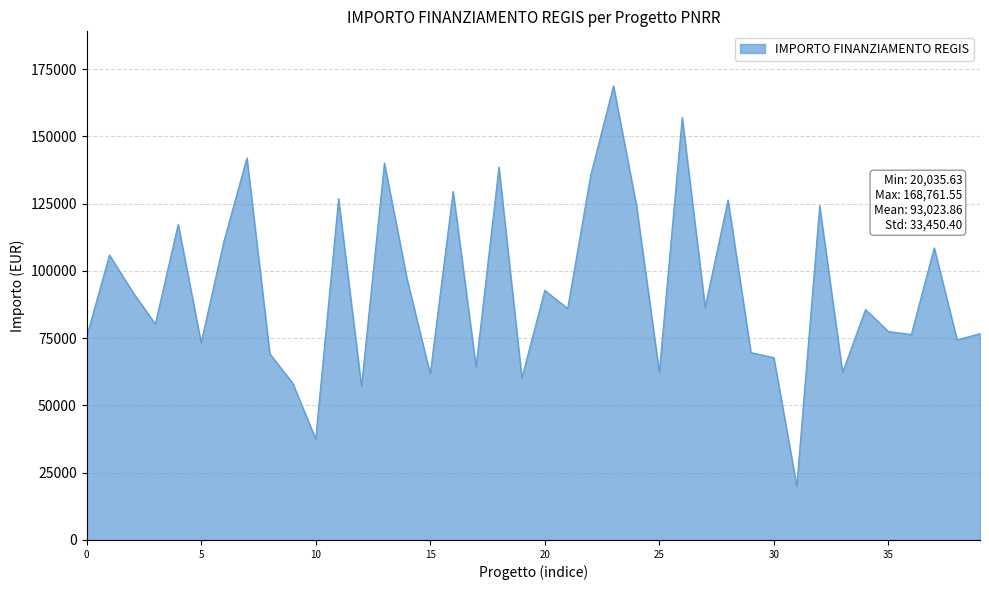

What is the difference between the maximum and minimum values?

148725.9